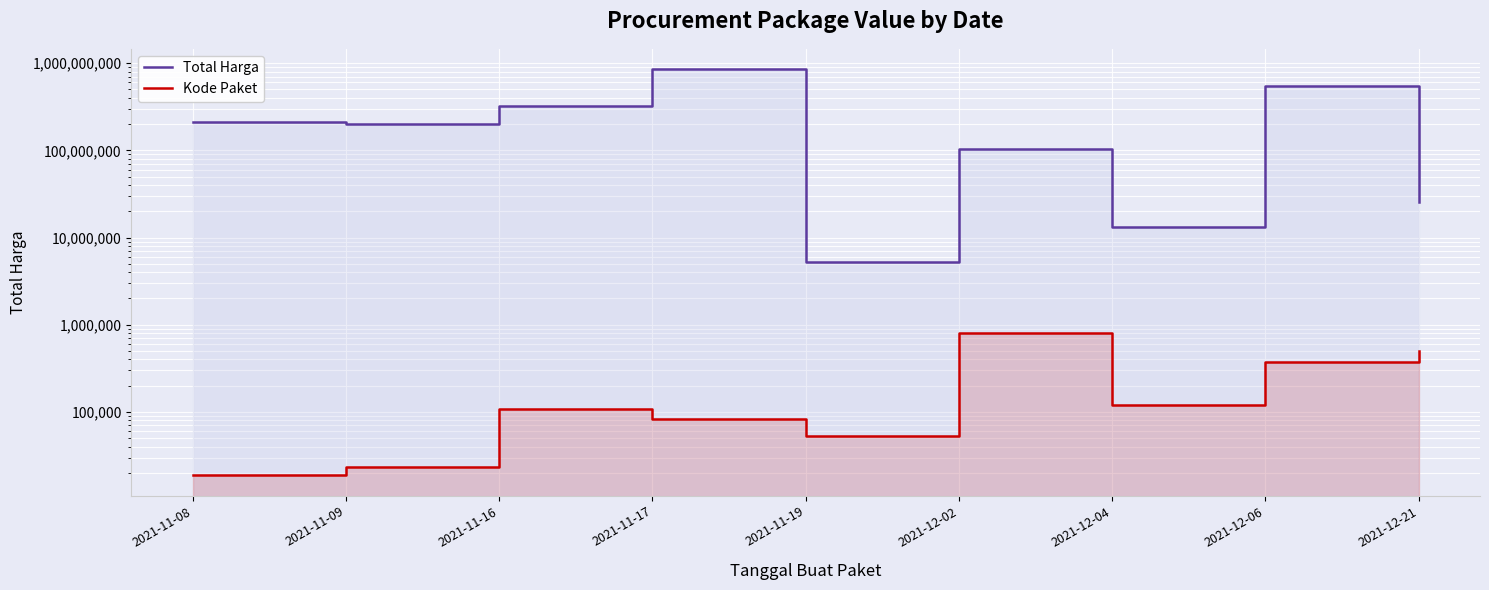

At which category does Total Harga reach its first local peak?

2021-11-17